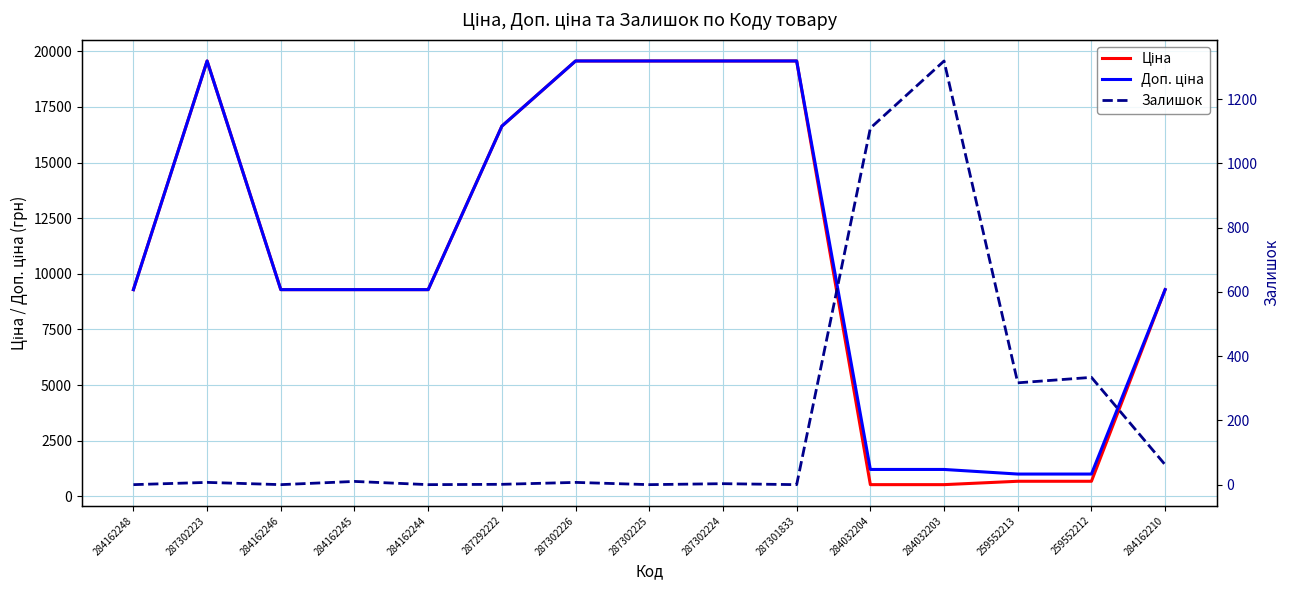

What are all the series names shown in the legend?

Ціна, Доп. ціна, Залишок